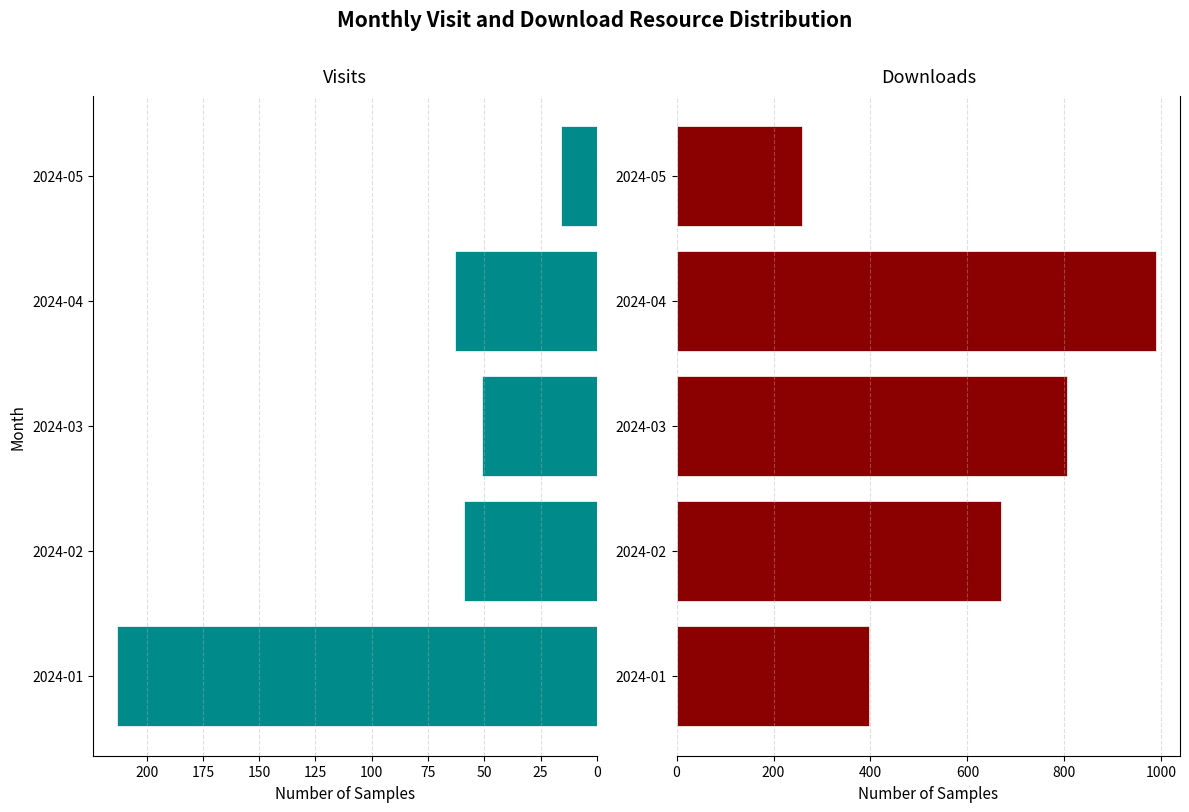

Reading left to right, what are all the values shown in this chart?

monthly_visit: 213	59	51	63	16
monthly_download_resource: 396	669	805	989	259